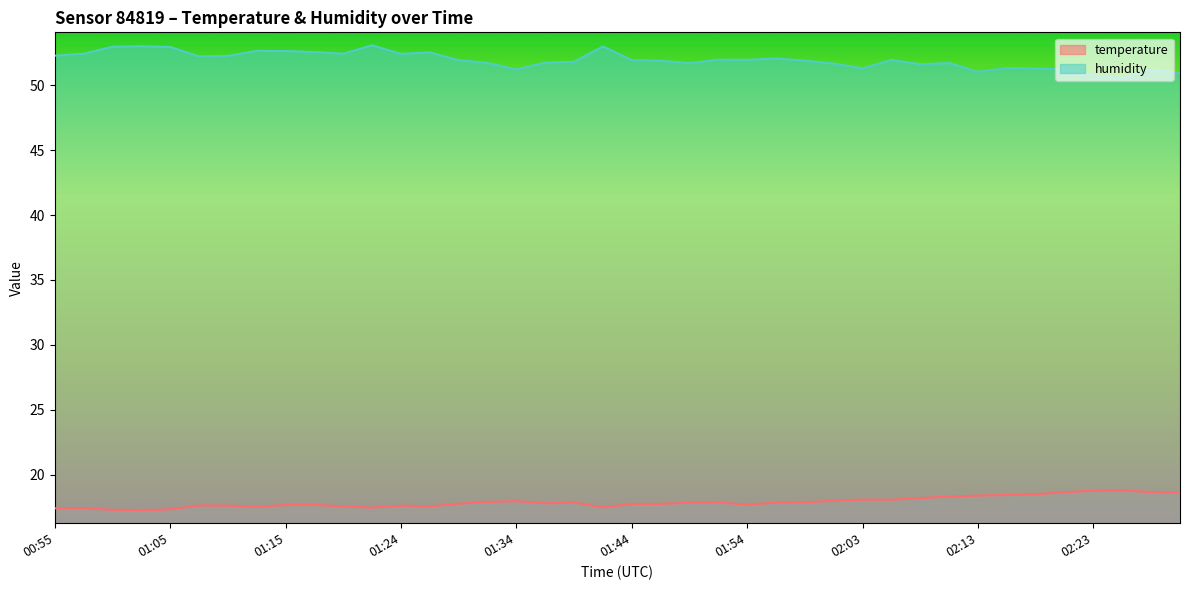

What value does the temperature series have at 02:25?

18.8